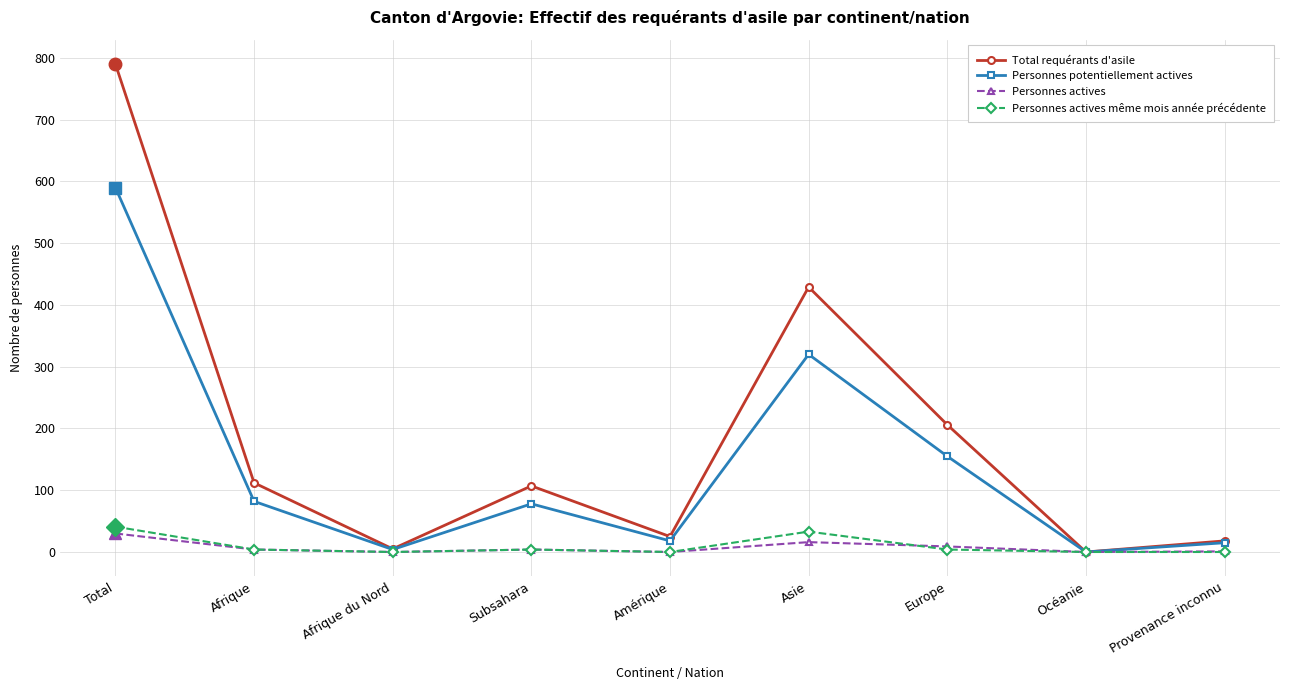

Which category has the highest value in the Personnes potentiellement actives series?

Total